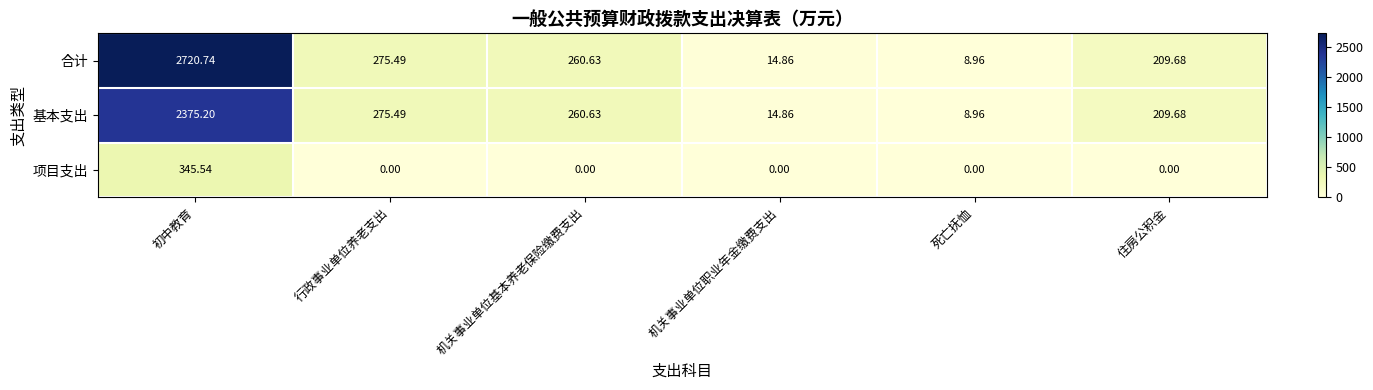

Which category has the highest value in the 基本支出 series?

初中教育